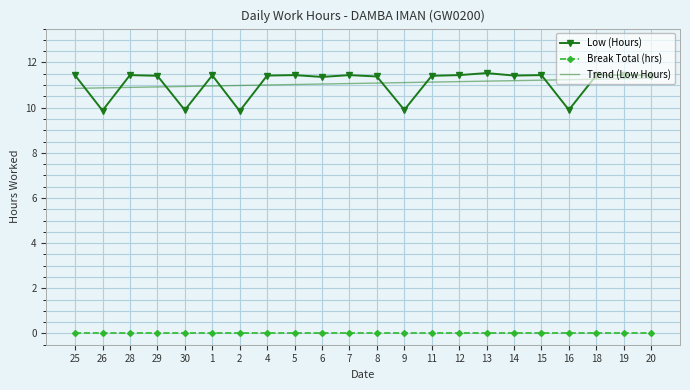

Between 30 and 13, which series saw the biggest shift?

Low (Hours)